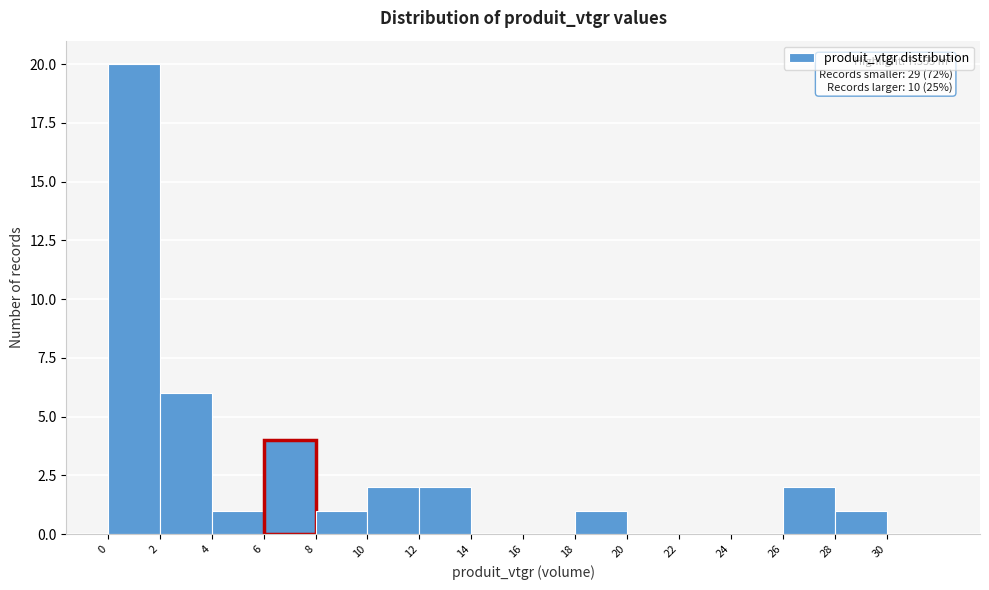

Which range on the x-axis has the tallest bar?

0 to 2